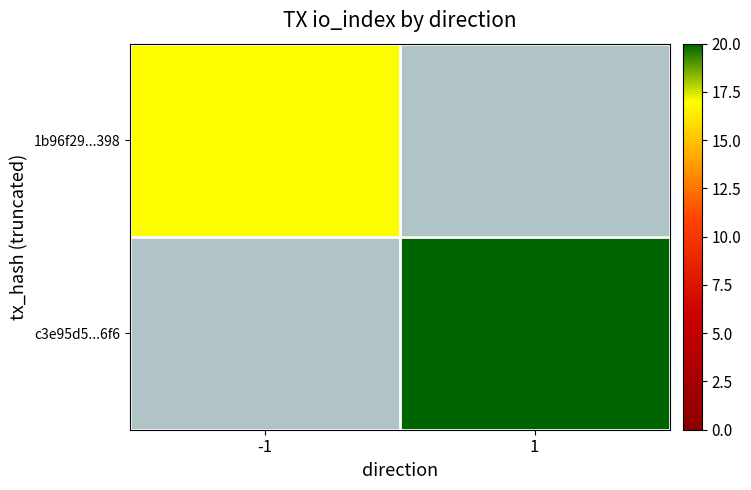

True or false: c3e95d5...6f6 has a value of 20.0 at 1.

True